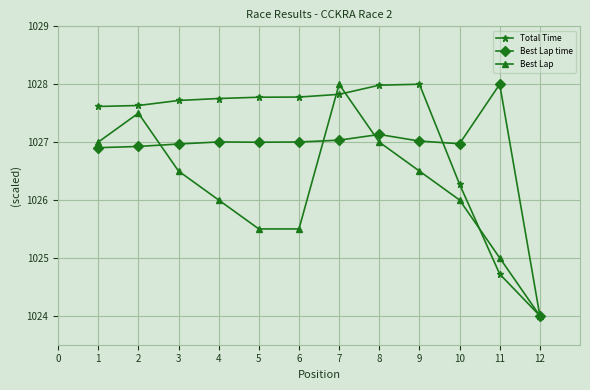

What is the spread (max minus min) of values at 8?

1.0